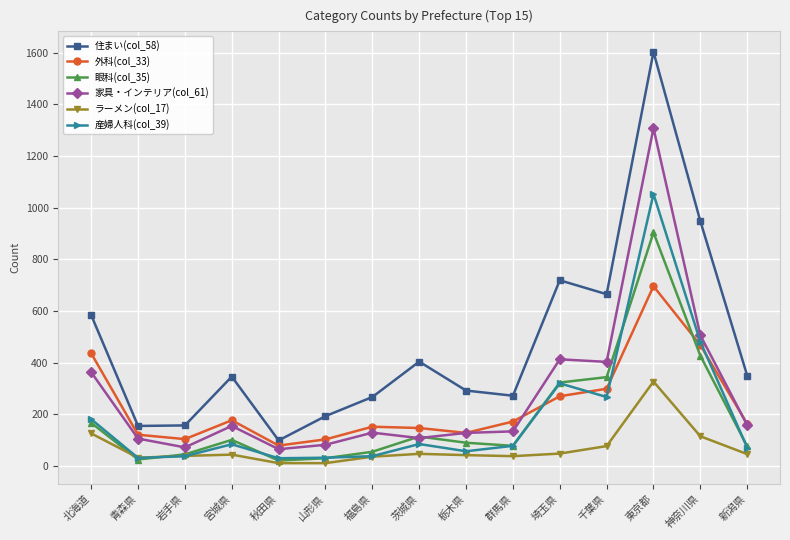

What is the value of the 眼科(col_35) point at the 3rd from the left?

45